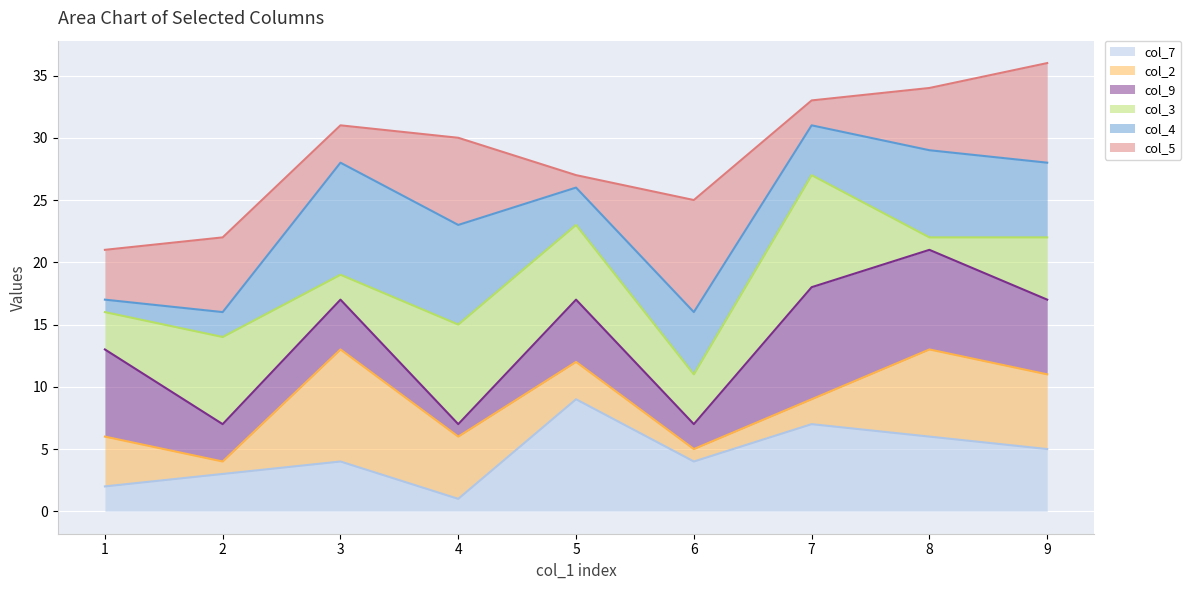

True or false: col_4 line and col_2 line intersect in this chart.

False